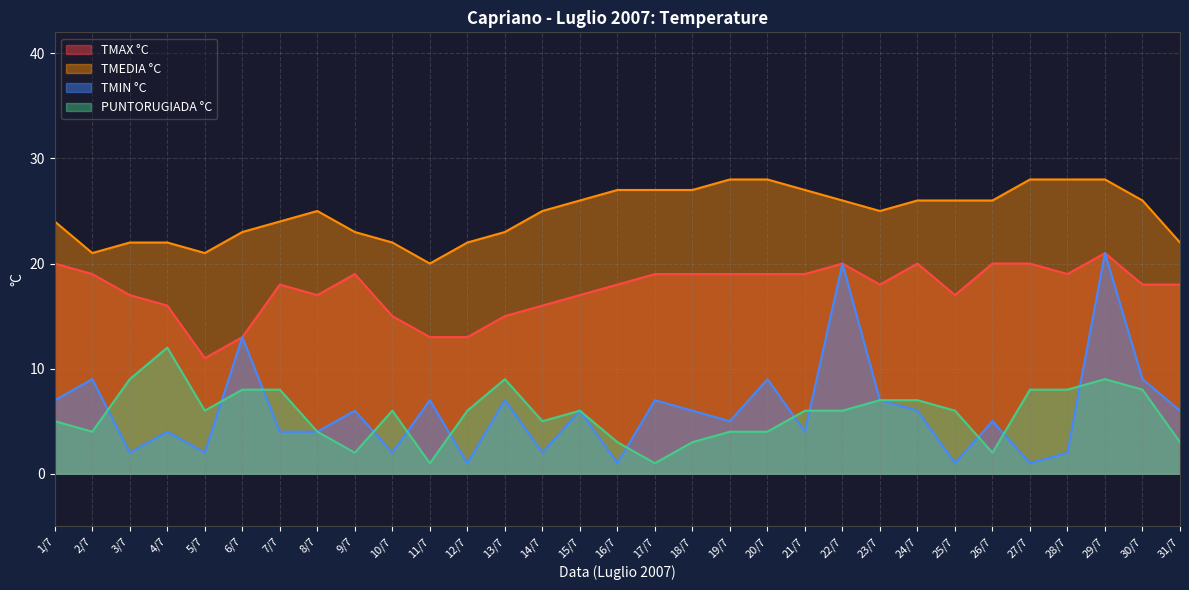

What are all the series names shown in the legend?

TMAX °C, TMEDIA °C, TMIN °C, PUNTORUGIADA °C